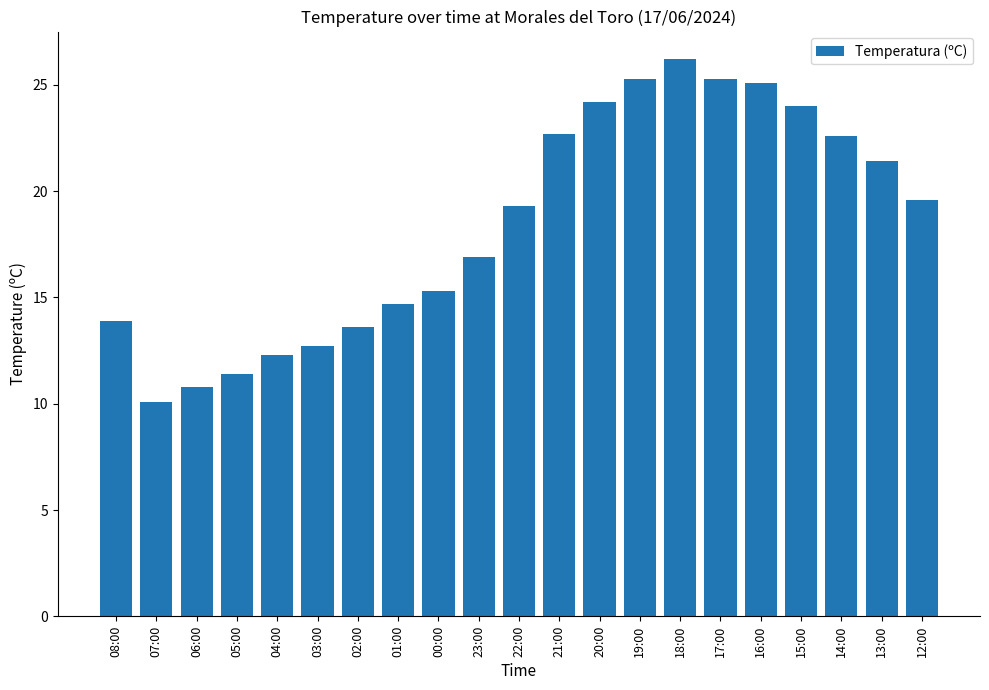

What is the difference between the values at 14:00 and 18:00?

3.6